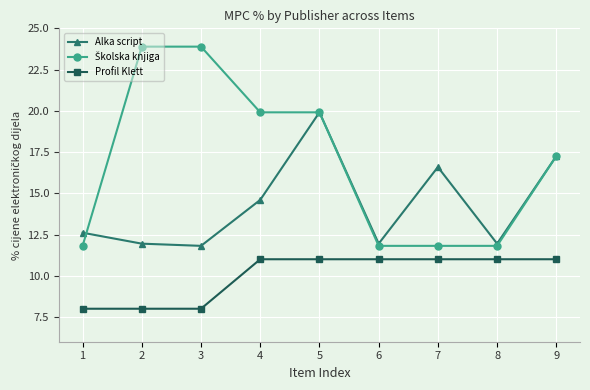

How many data points does each series have?

9